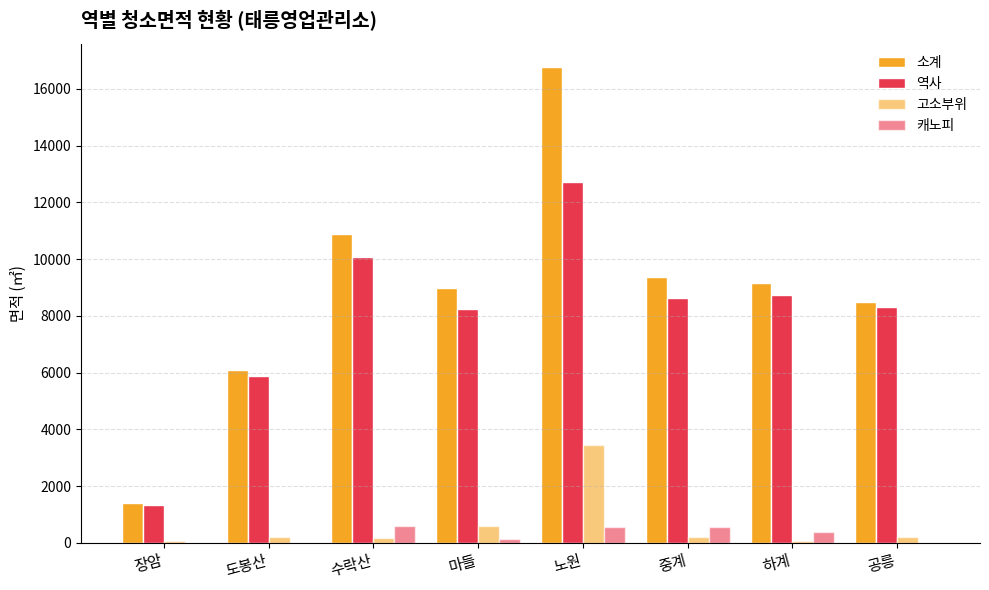

How many values in the 소계 series exceed 9170?

4